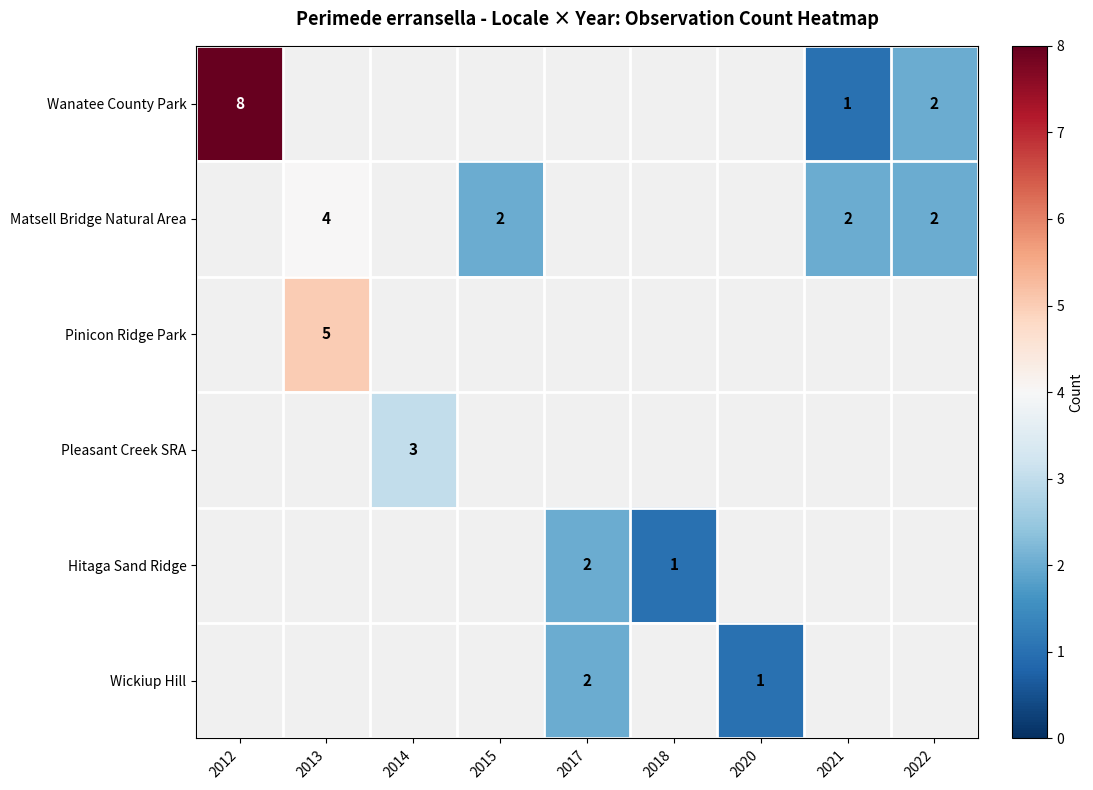

How many distinct data groups are displayed?

6